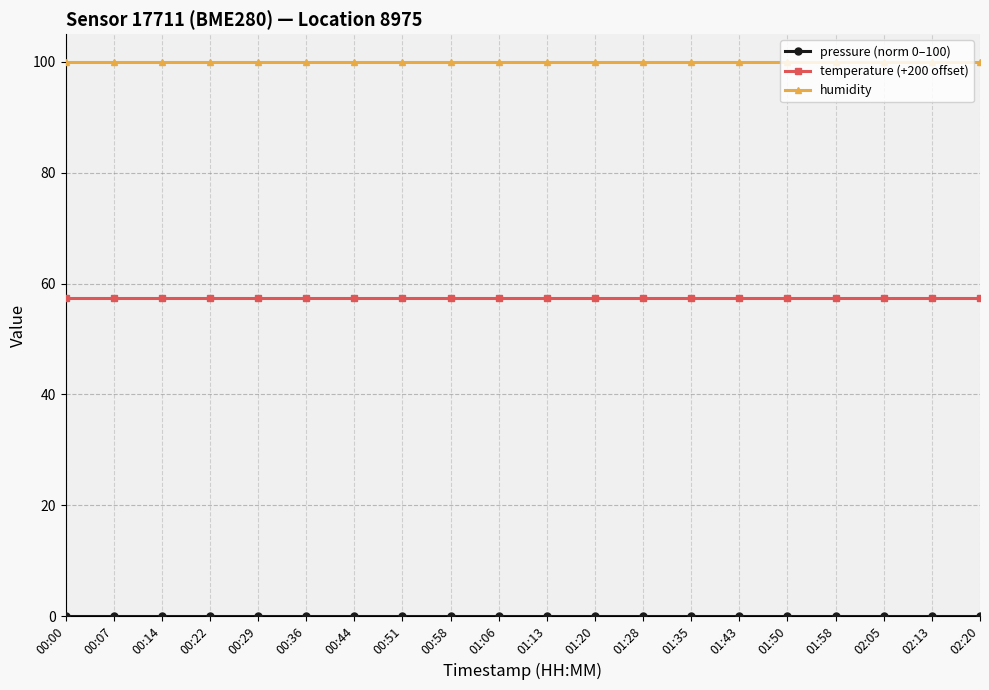

What is the sum of all temperature (+200 offset) values?

1146.4